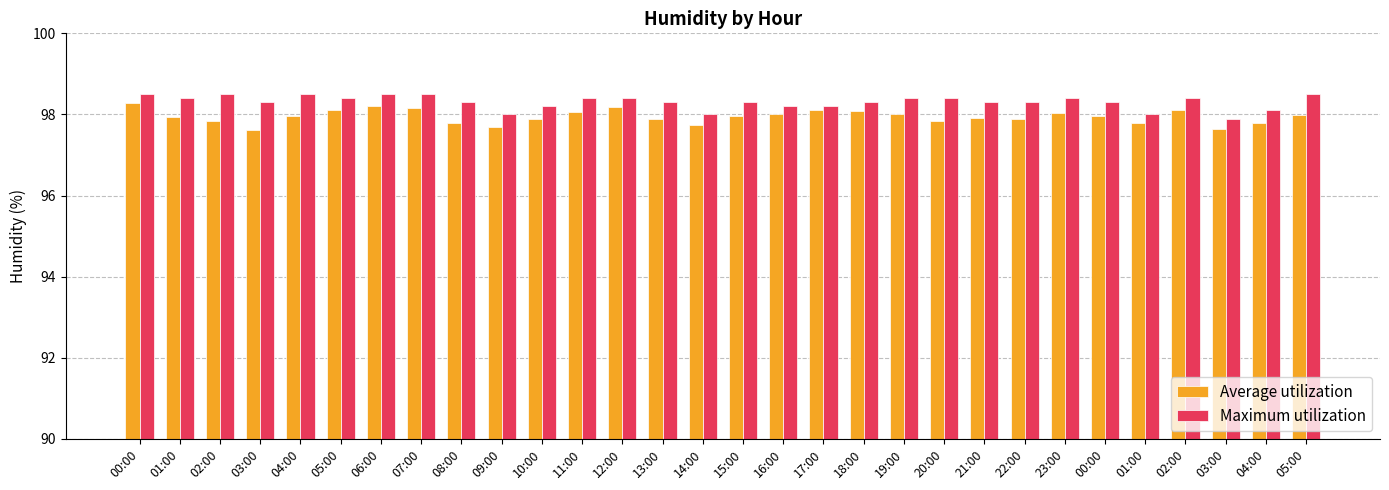

What is the average value of the Maximum utilization series?

98.3